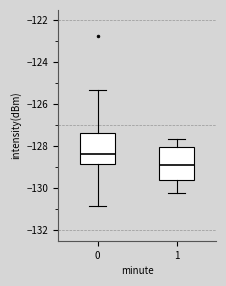

Reading left to right, transcribe this box plot: for each box, give where its median line is, the range the box spans, and where its two whiskers end, as read against the y-axis. The values are not printed on the chart, so give them approximately, as read against the axis.

0: median -128.4, box -128.8 to -127.4, whiskers -130.8 to -125.4
1: median -128.8, box -129.6 to -128.0, whiskers -130.2 to -127.6